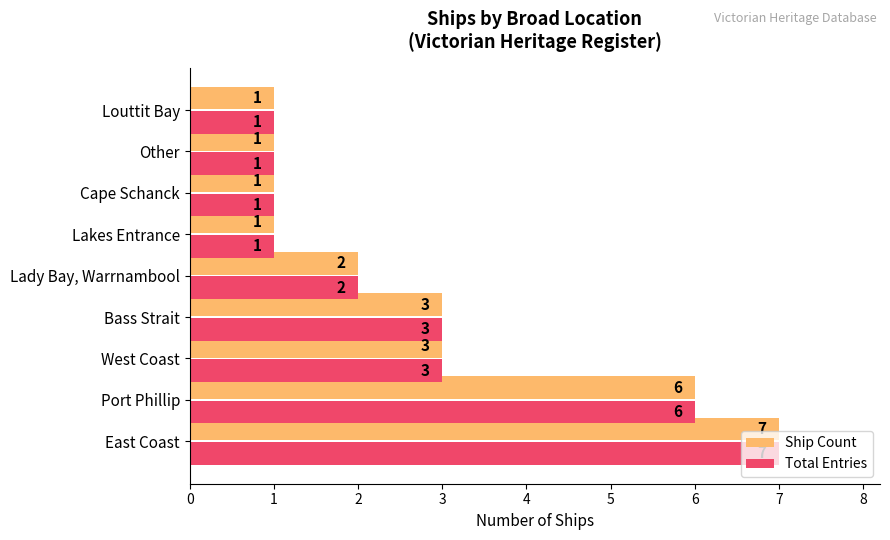

At which category does the chart reach its peak across all series?

East Coast